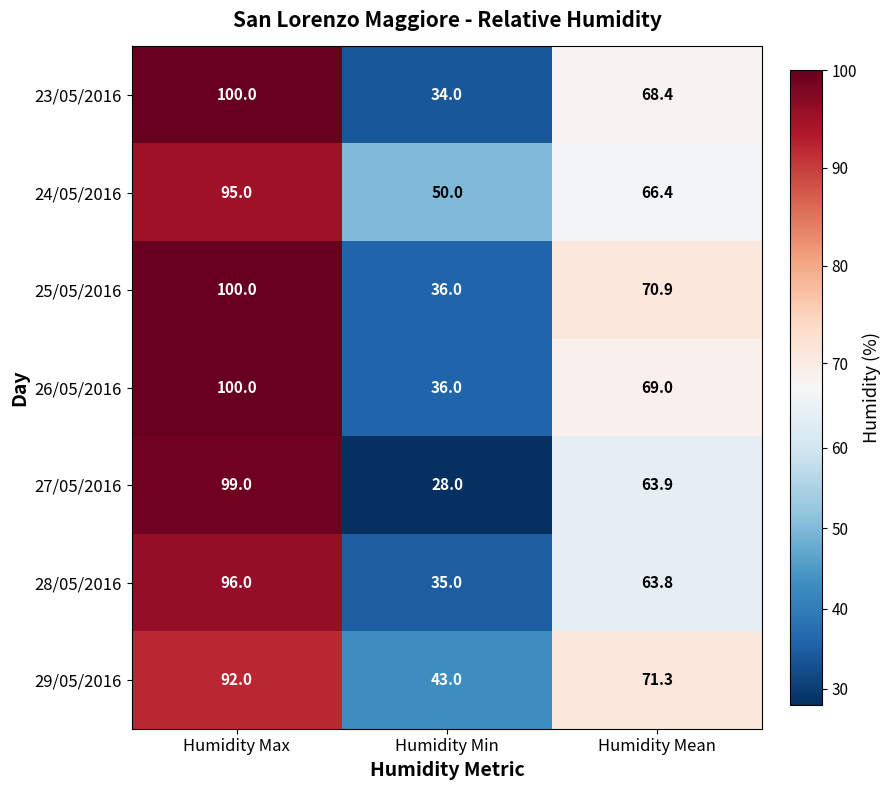

How many distinct data groups are displayed?

7